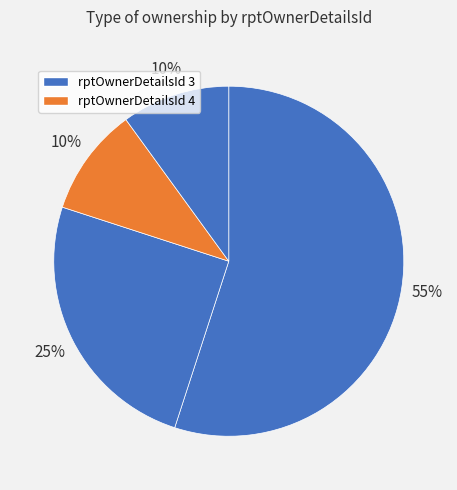

Count the number of slices in the pie.

4